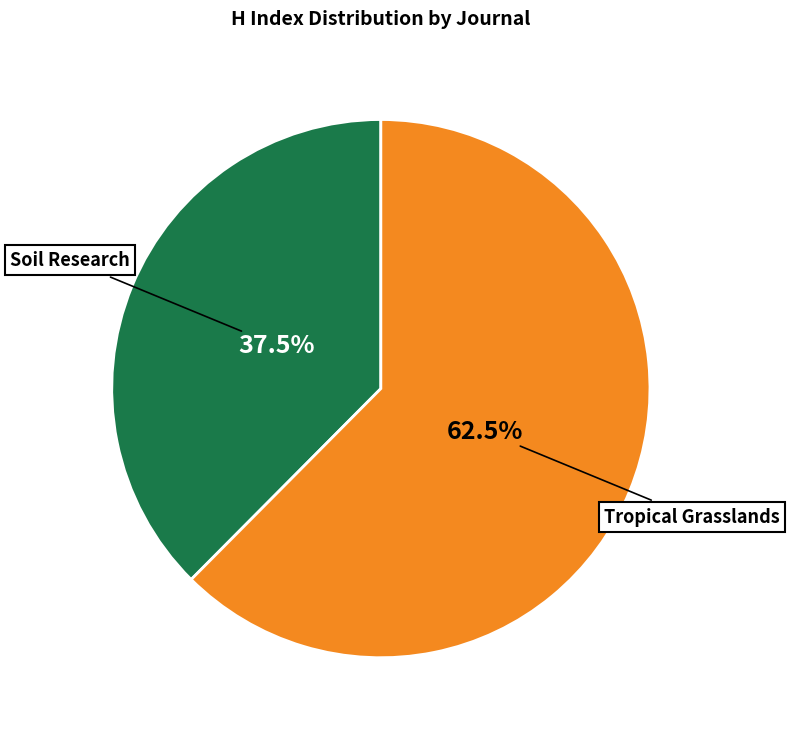

What is the smallest slice in the pie chart?

Soil Research